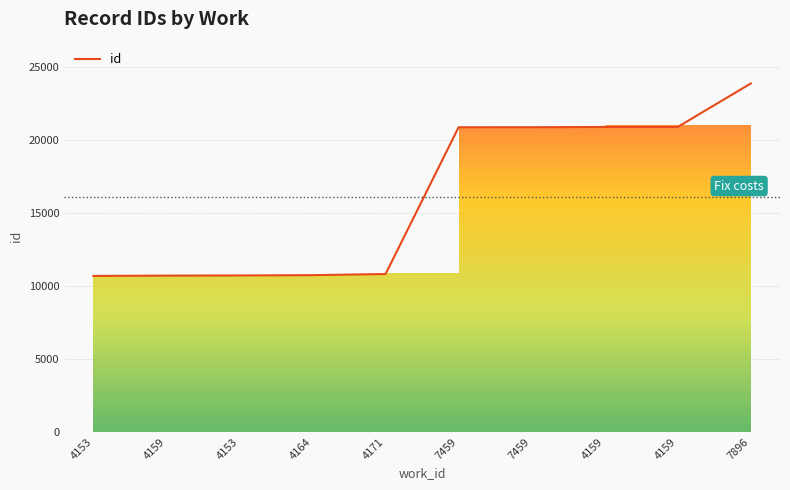

Is this an area chart (filled region under the line)?

Yes